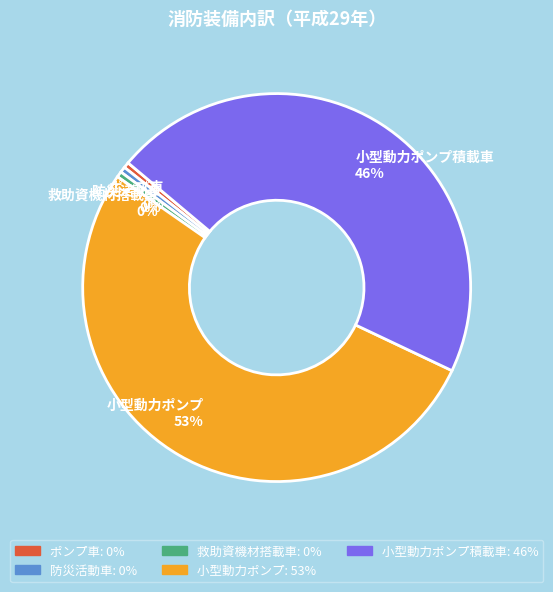

Is the sum of 小型動力ポンプ積載車 and 小型動力ポンプ greater than half?

Yes